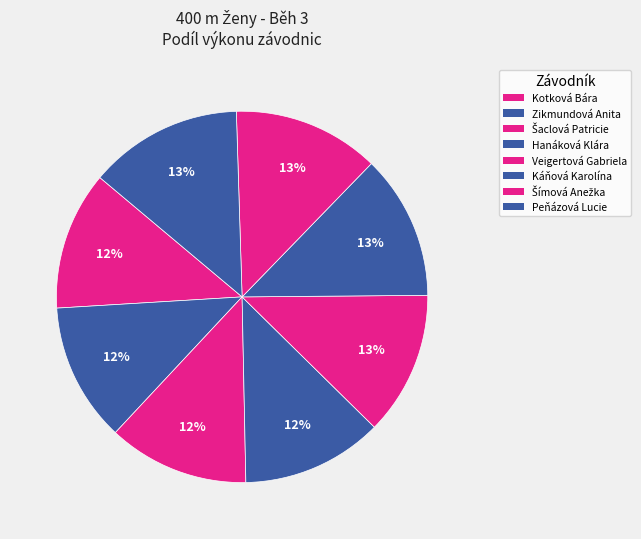

How many segments does this pie chart have?

8